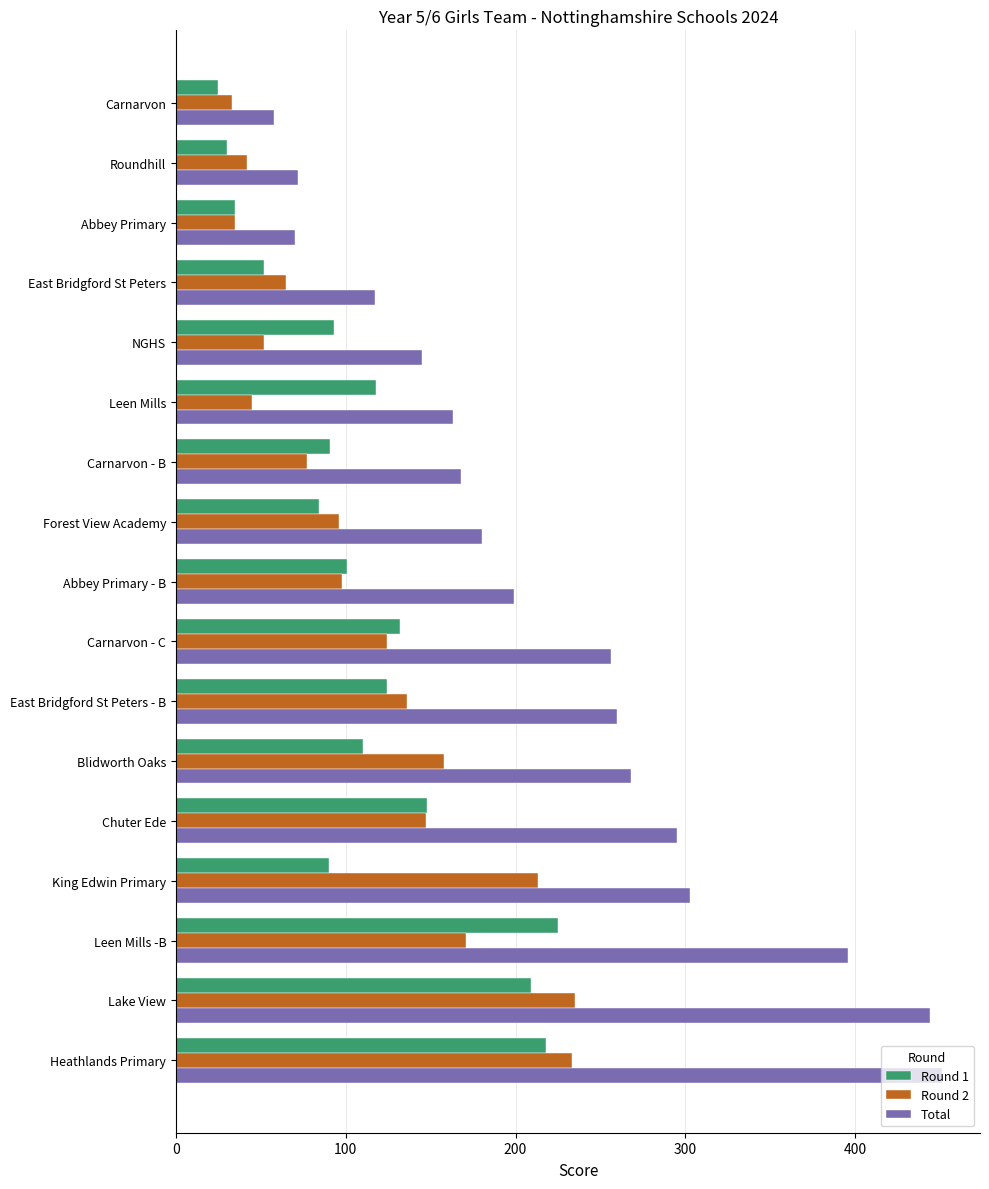

What value does the Round 1 series have at King Edwin Primary?

90